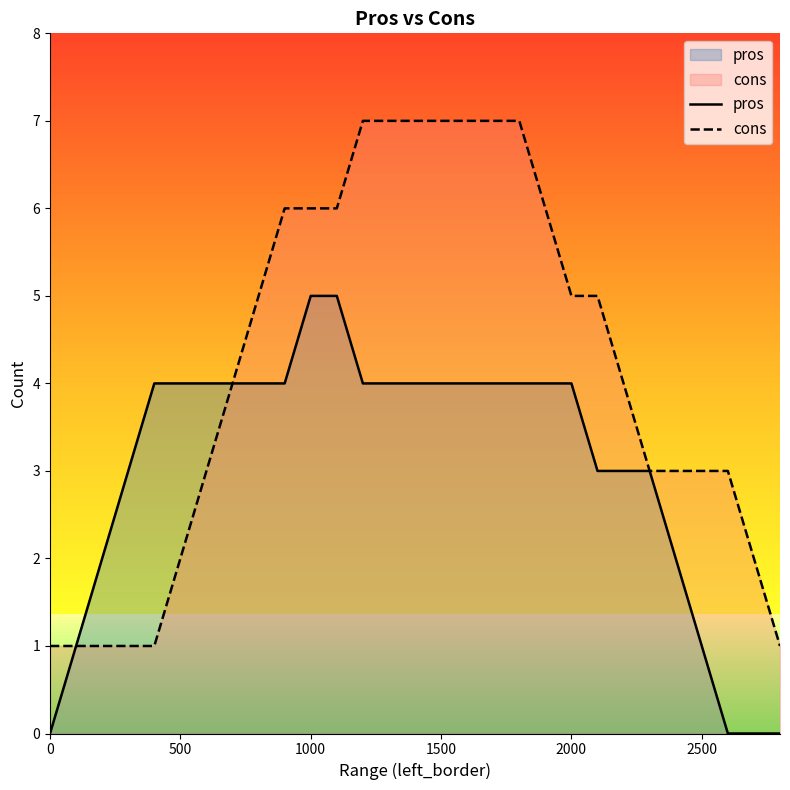

What is the difference between the second highest and minimum values in the pros series?

5